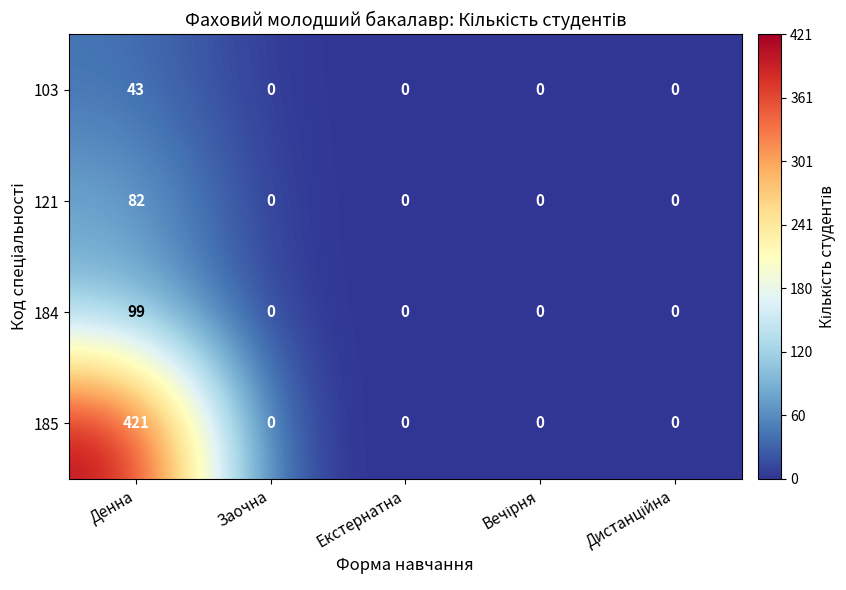

Rank the series by their maximum value, from lowest to highest.

103, 121, 184, 185